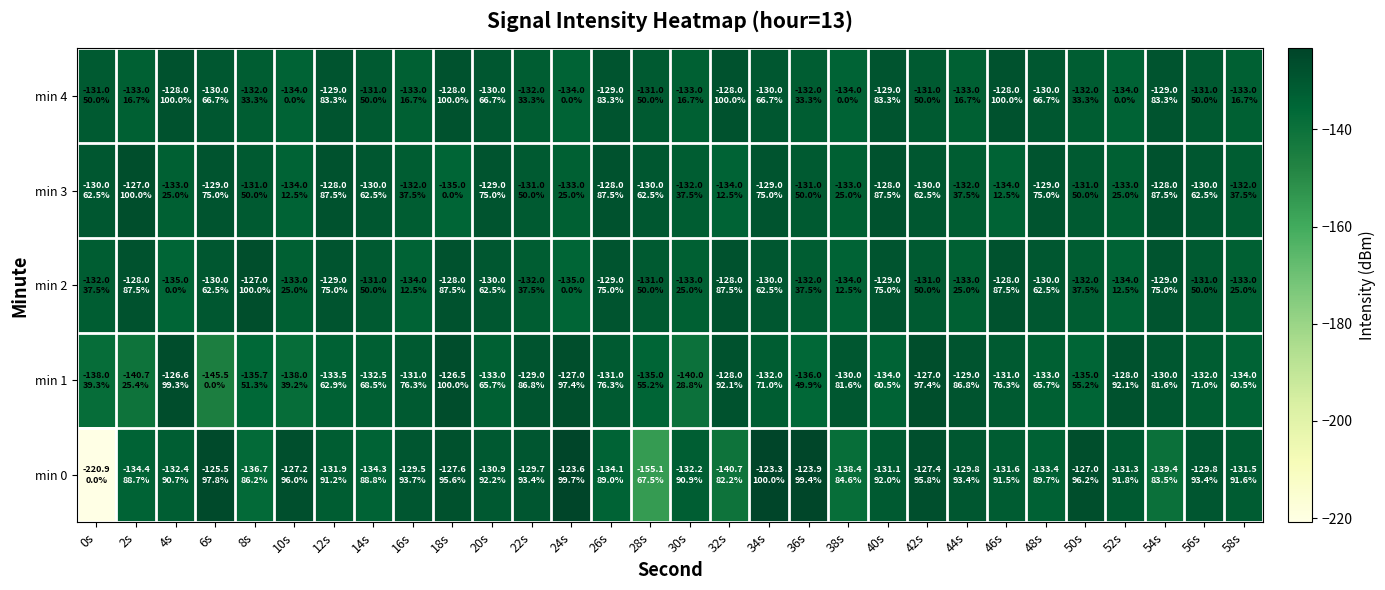

At which category does the chart reach its minimum across all series?

0s